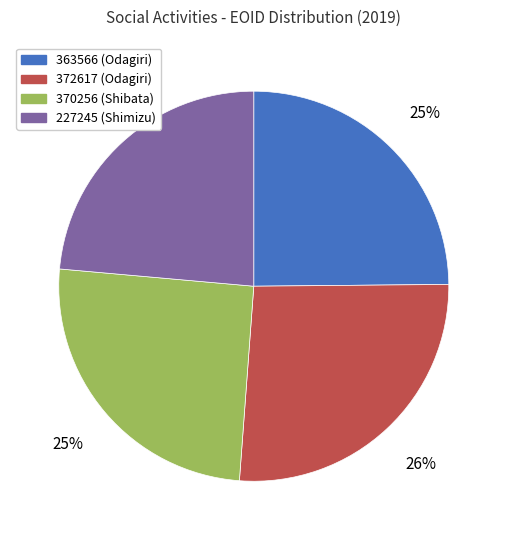

To the nearest percent, what portion does 372617 represent?

26%